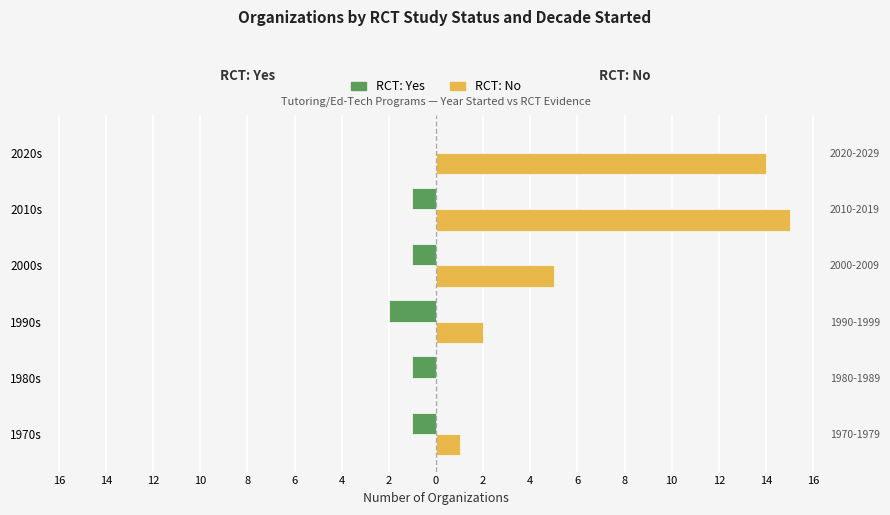

How many bars are there in total?

12